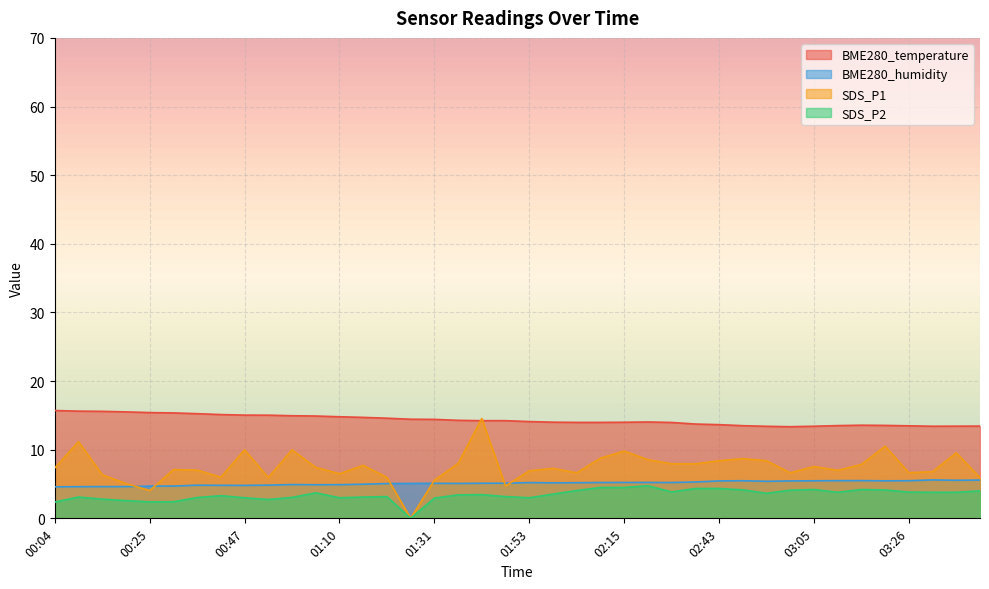

List the labels in order of SDS_P2 value, largest first.

02:21, 02:09, 02:15, 02:37, 02:43, 03:05, 03:16, 02:48, 03:21, 02:59, 02:04, 03:43, 02:26, 03:26, 03:10, 03:32, 03:38, 01:04, 02:54, 01:58, 01:42, 01:37, 00:42, 01:20, 01:48, 00:09, 01:15, 00:58, 00:36, 00:47, 01:10, 01:53, 01:31, 00:15, 00:53, 00:20, 00:31, 00:25, 00:04, 01:26